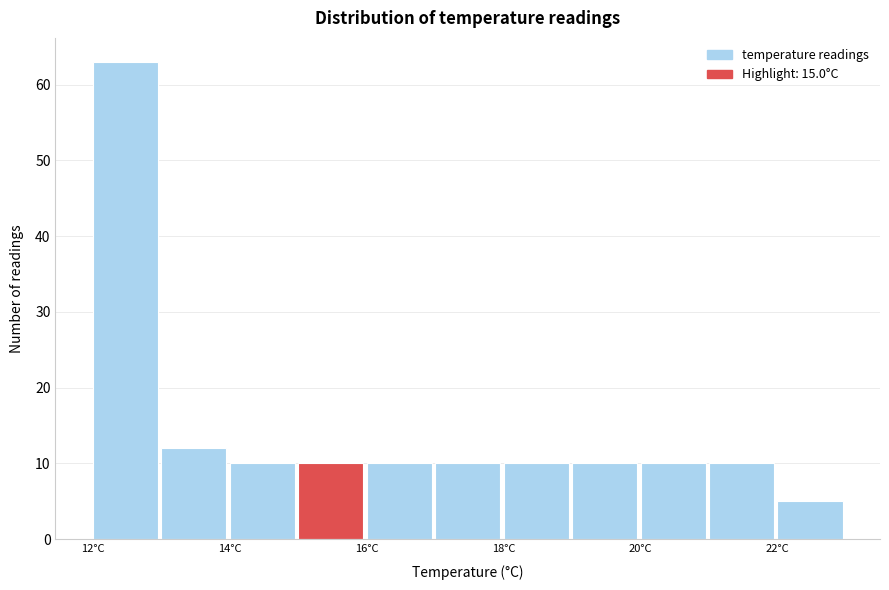

Reading left to right, transcribe this chart: for each bar, give the range it covers on the x-axis and its height. The values are not printed on the chart, so give them approximately, as read against the axis.

12 to 13: 63
13 to 14: 12
14 to 15: 10
15 to 16: 10
16 to 17: 10
17 to 18: 10
18 to 19: 10
19 to 20: 10
20 to 21: 10
21 to 22: 10
22 to 23: 5